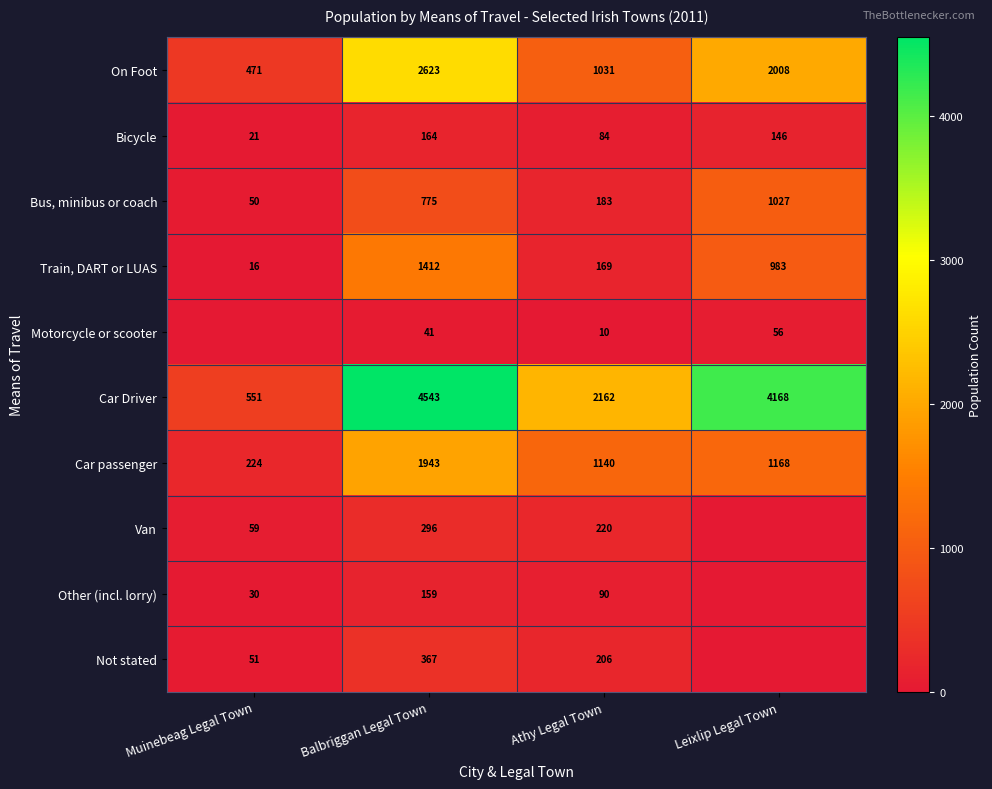

At which label does On Foot first exceed 2008?

Balbriggan Legal Town